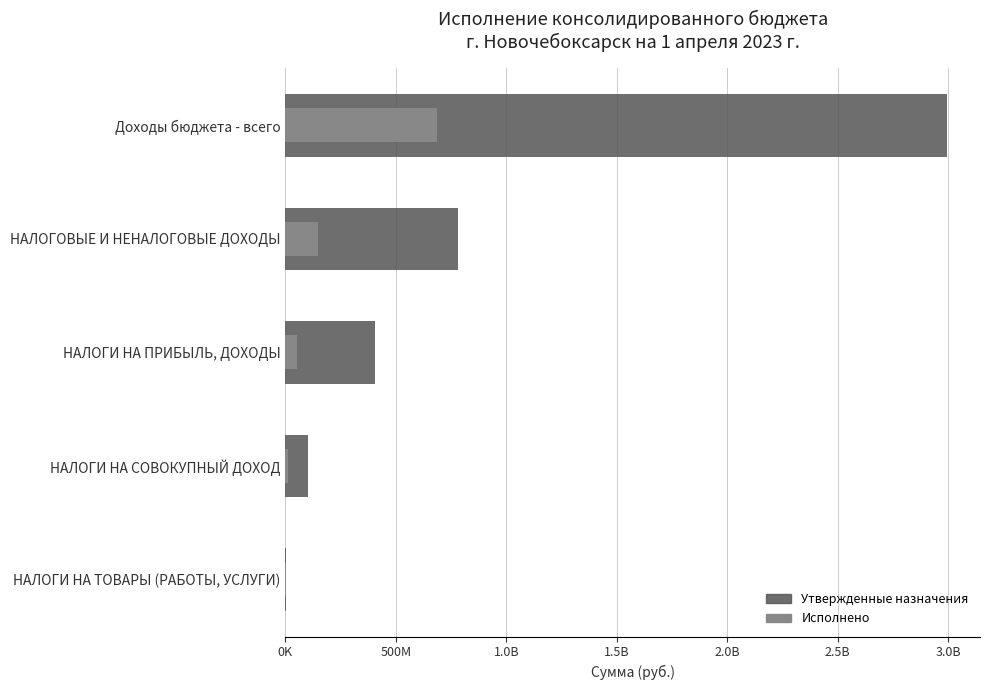

What are all the series names shown in the legend?

Утвержденные назначения, Исполнено